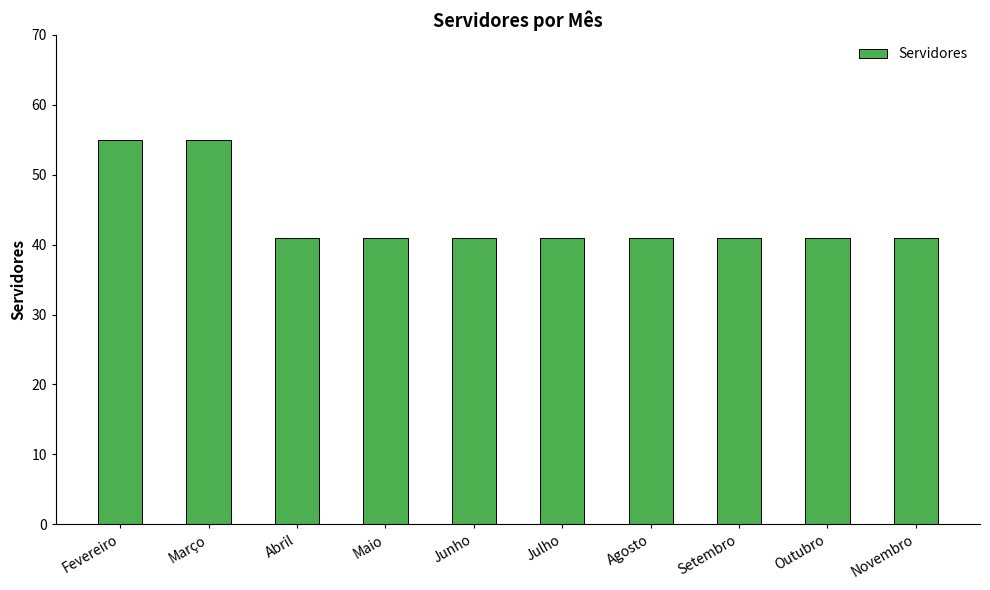

What value does the data have at Setembro?

41